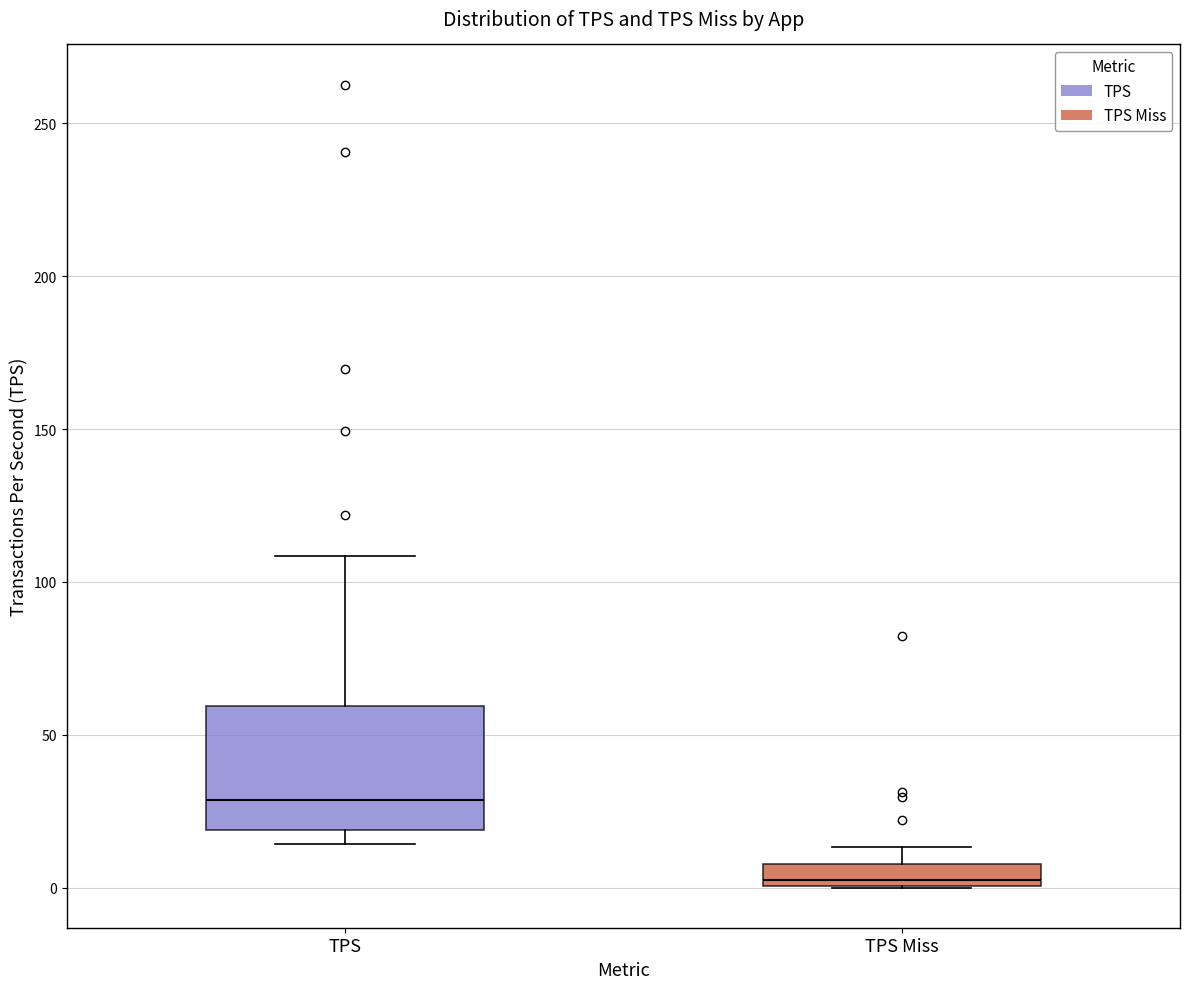

Which box's median line is the highest?

TPS